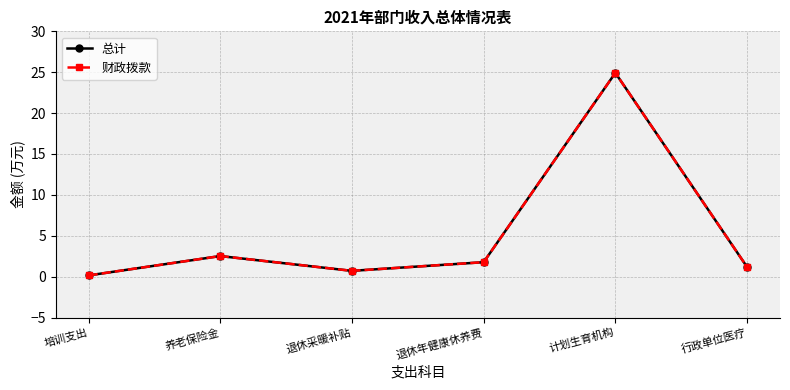

Rank the categories by 财政拨款 value from highest to lowest.

计划生育机构, 养老保险金, 退休年健康休养费, 行政单位医疗, 退休采暖补贴, 培训支出